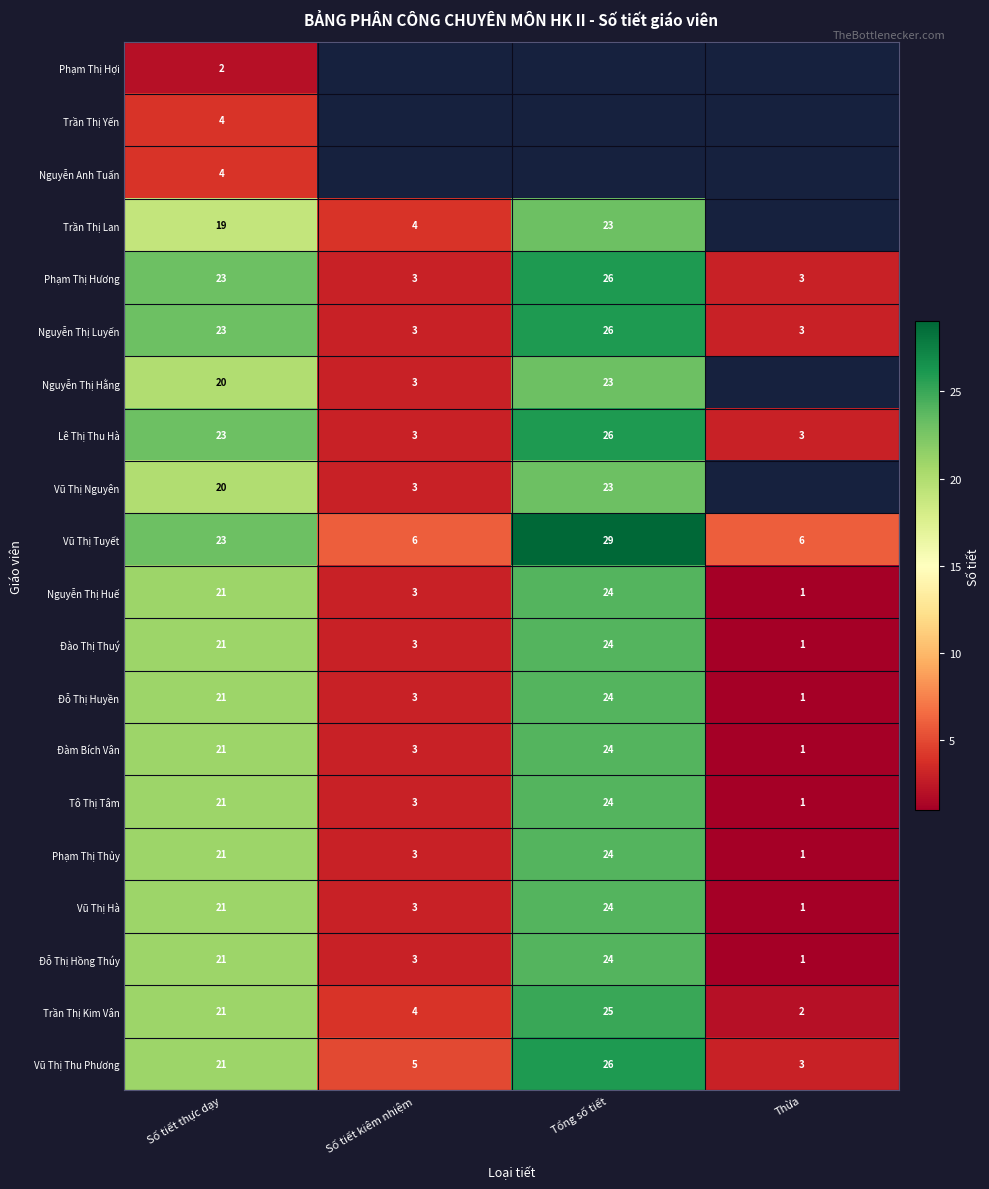

Which category has the highest value across all series?

Tổng số tiết